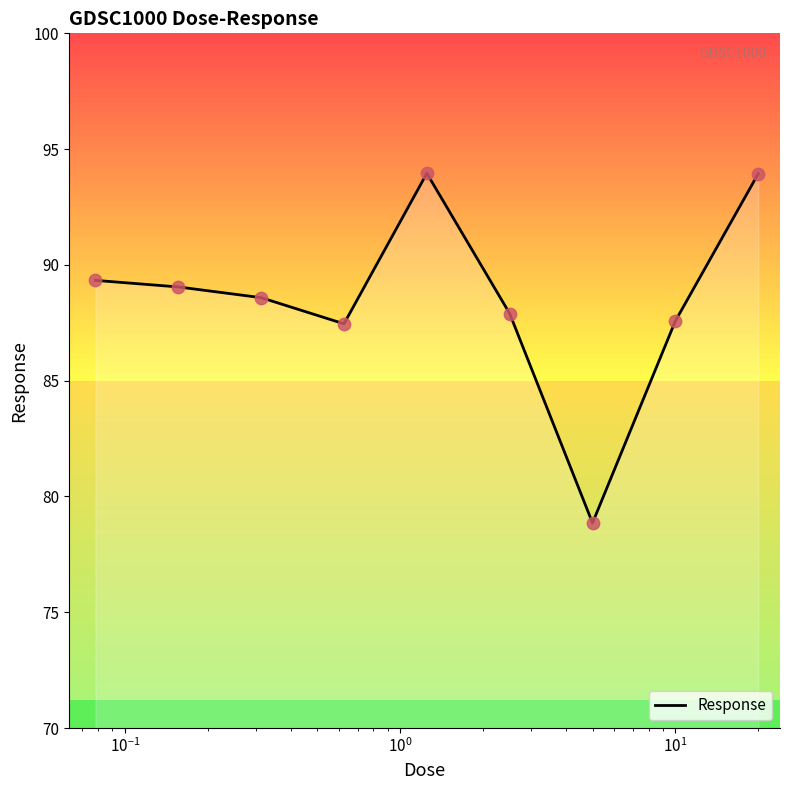

What is the greatest value displayed?

94.0